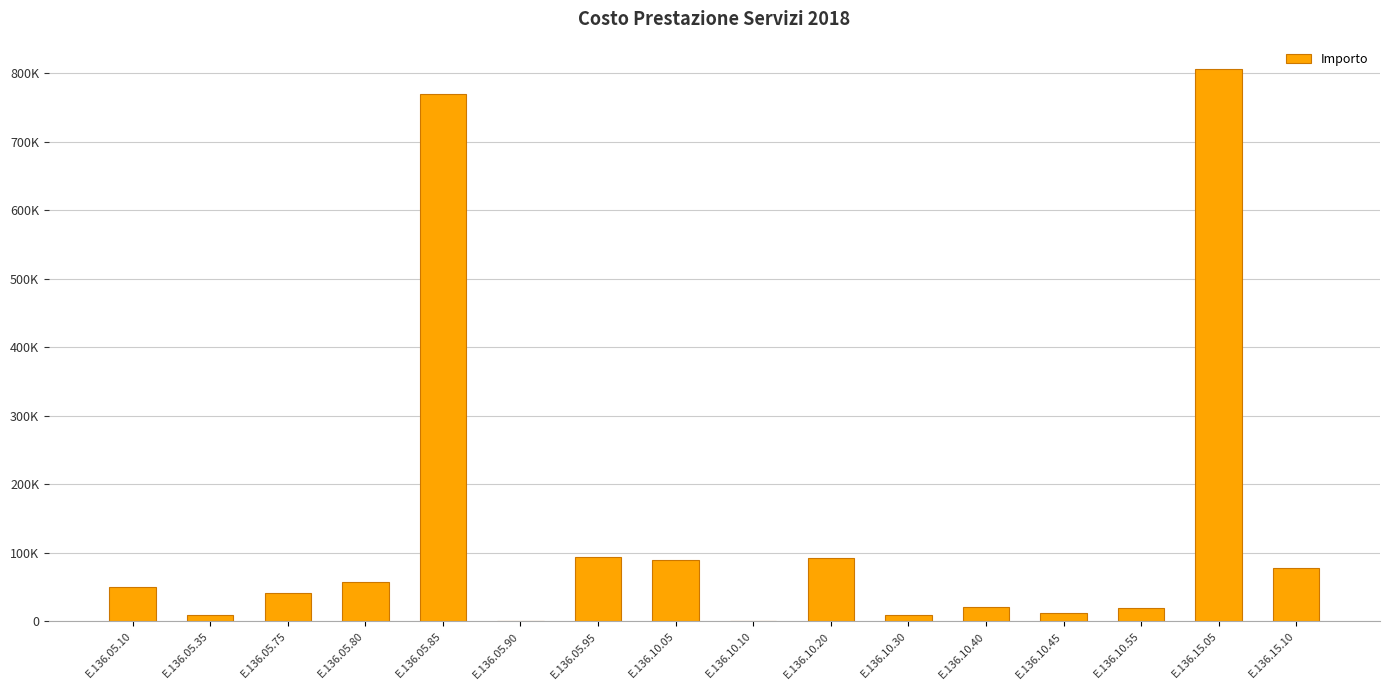

How many series are shown in this chart?

1